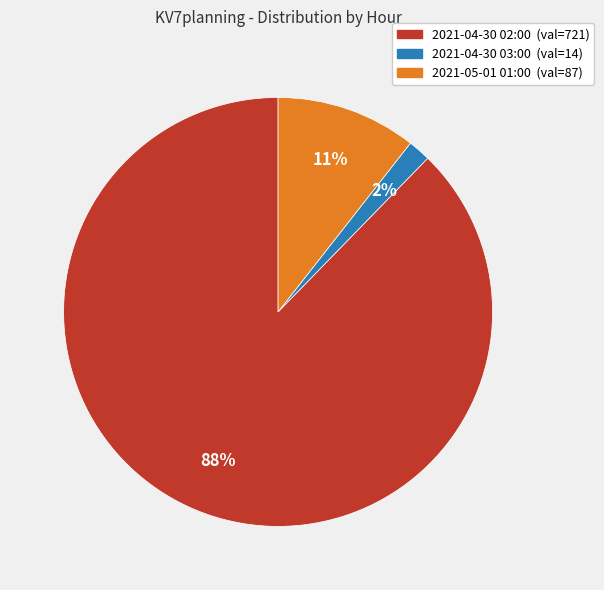

Rank the categories by value from highest to lowest.

2021-04-30 02:00, 2021-05-01 01:00, 2021-04-30 03:00